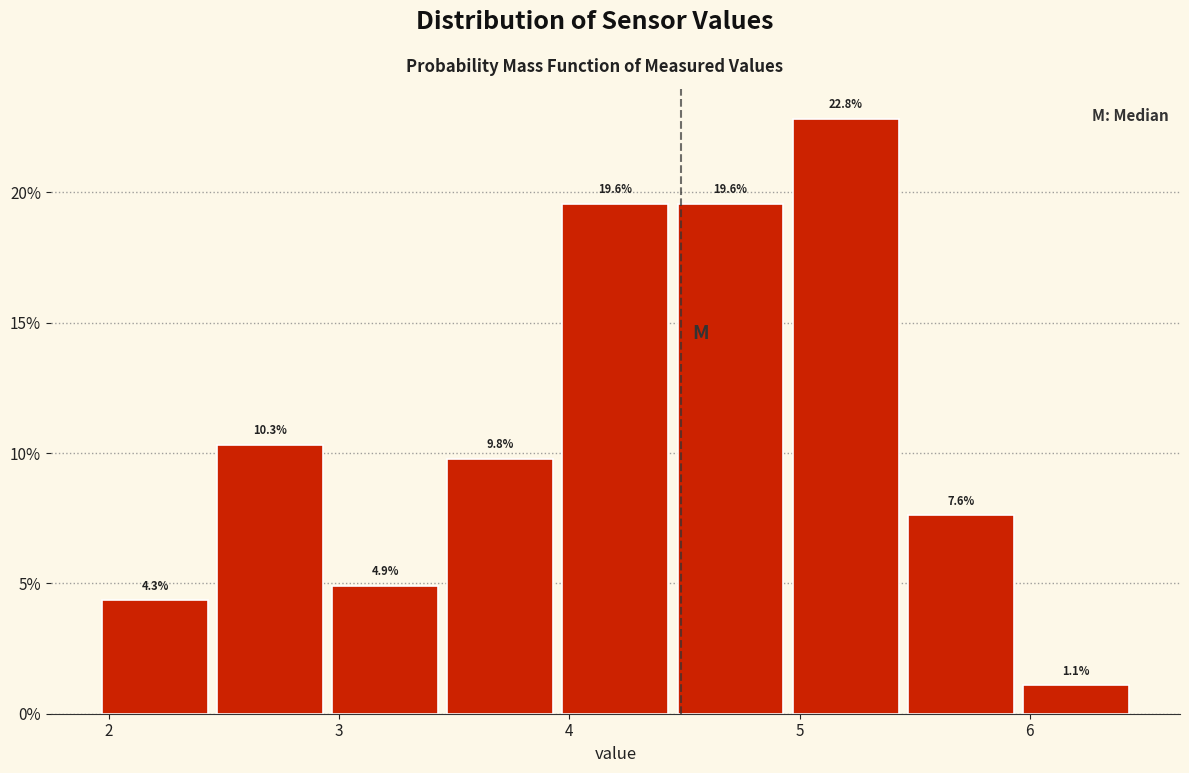

Reading left to right, list every bar in this chart as the range it spans on the x-axis followed by its height. The bar edges are not printed on the chart, so give them approximately, as read against the axis.

1.95 to 2.45: 4.3
2.45 to 2.95: 10.3
2.95 to 3.45: 4.9
3.45 to 3.95: 9.8
3.95 to 4.45: 19.6
4.45 to 4.95: 19.6
4.95 to 5.45: 22.8
5.45 to 5.95: 7.6
5.95 to 6.45: 1.1